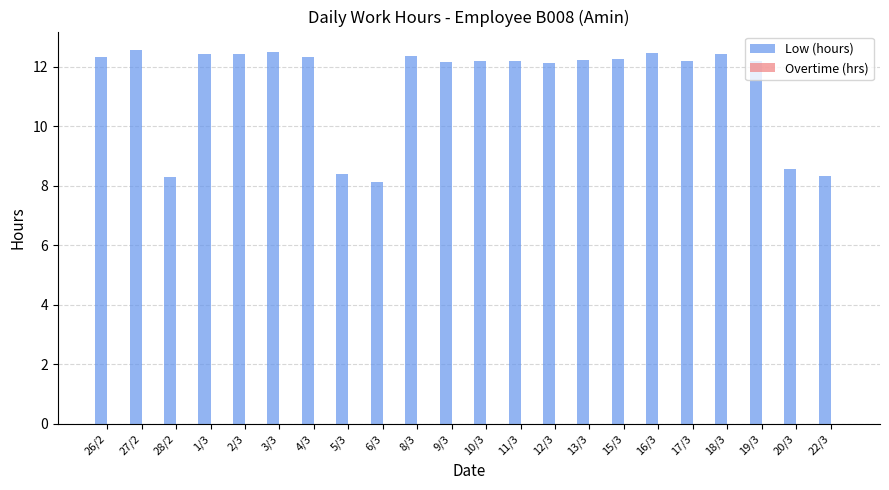

What is the greatest value displayed?

12.6